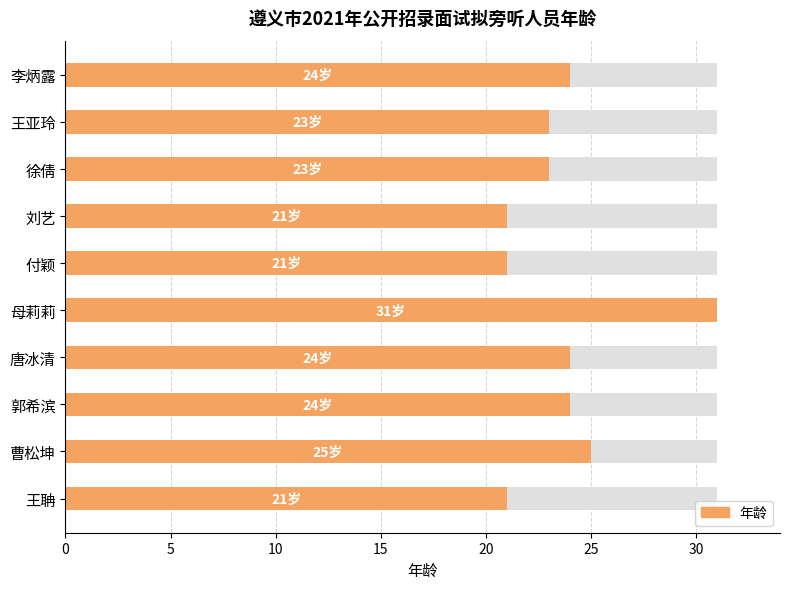

What position from the left is 徐倩?

3